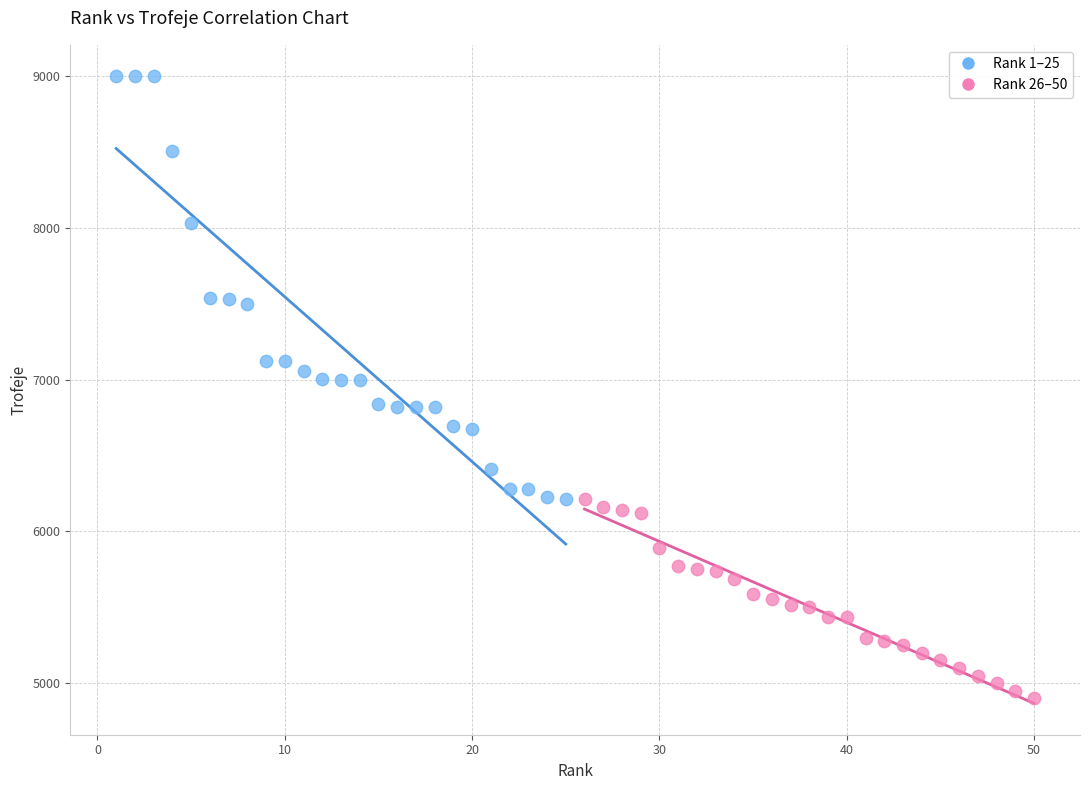

What are all the series names shown in the legend?

Rank 1–25, Rank 26–50